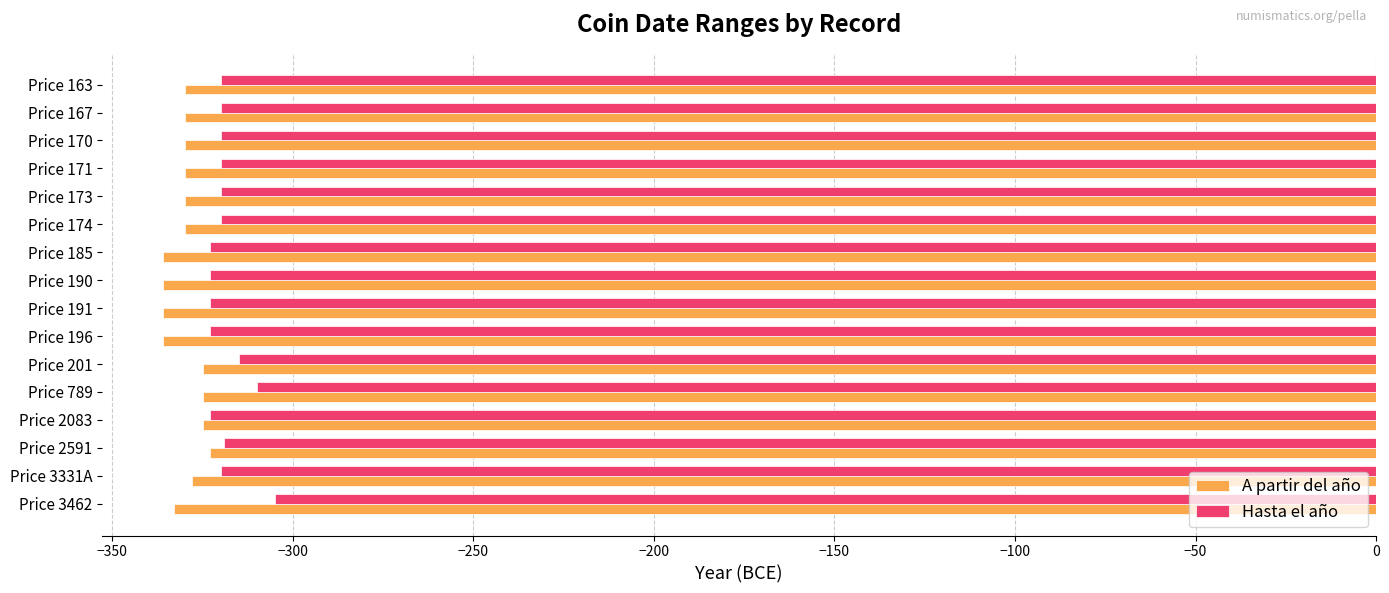

Which series has the largest total across all categories?

Hasta el año